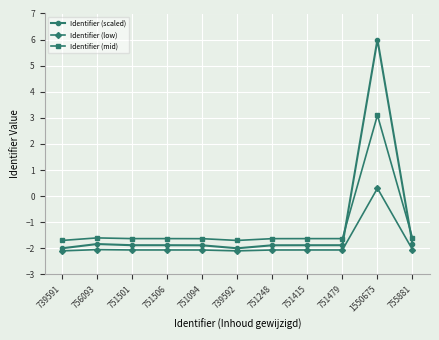

Between 751479 and 1550675, which series saw the biggest shift?

Identifier (scaled)